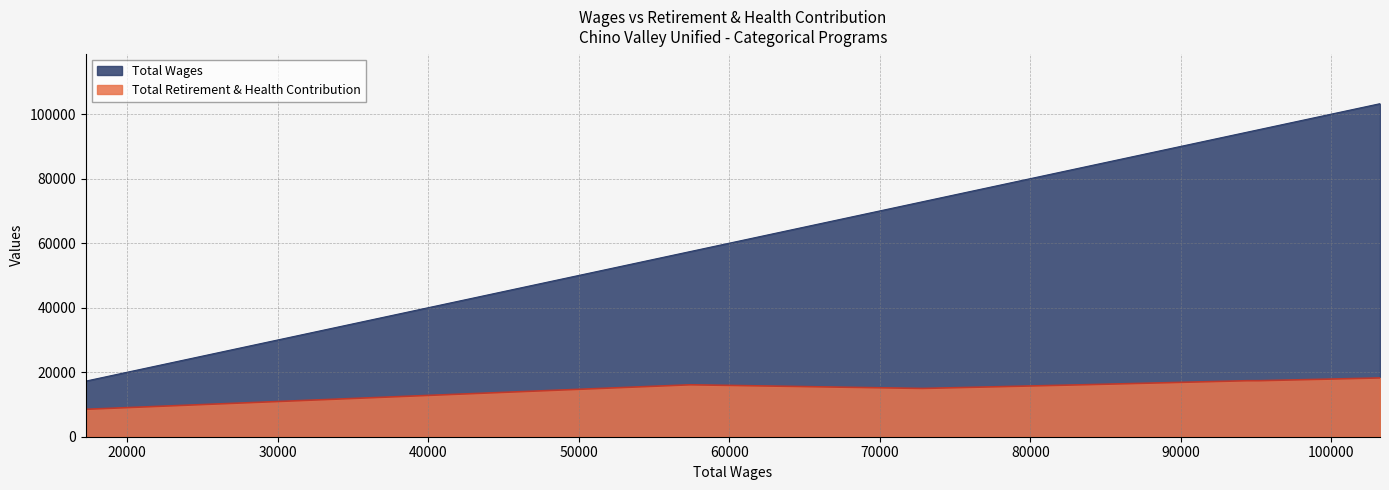

How many interior local valleys does the Total Retirement & Health Contribution series have?

1